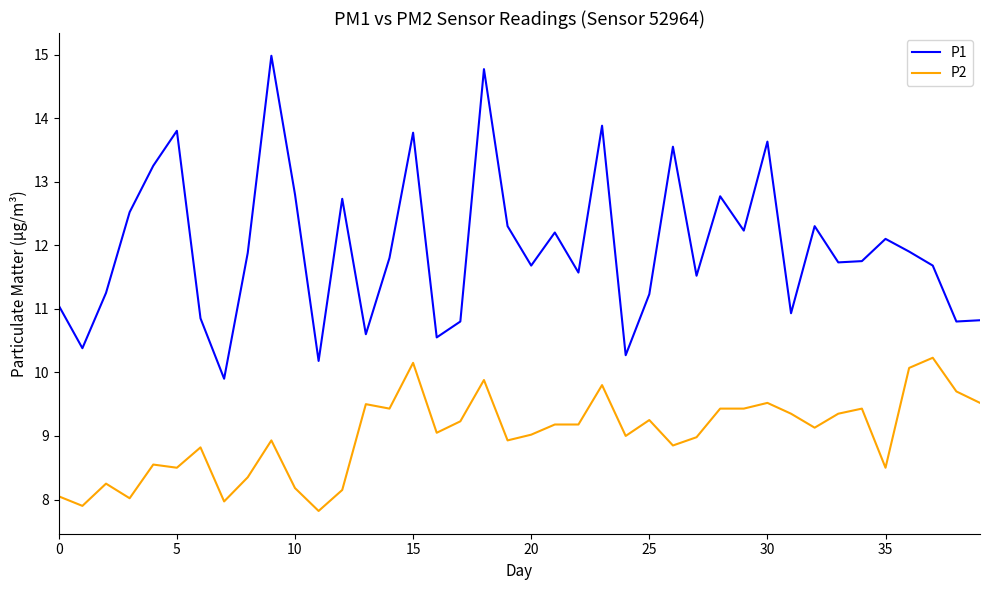

What is the difference between the maximum and minimum values in the P2 series?

2.4